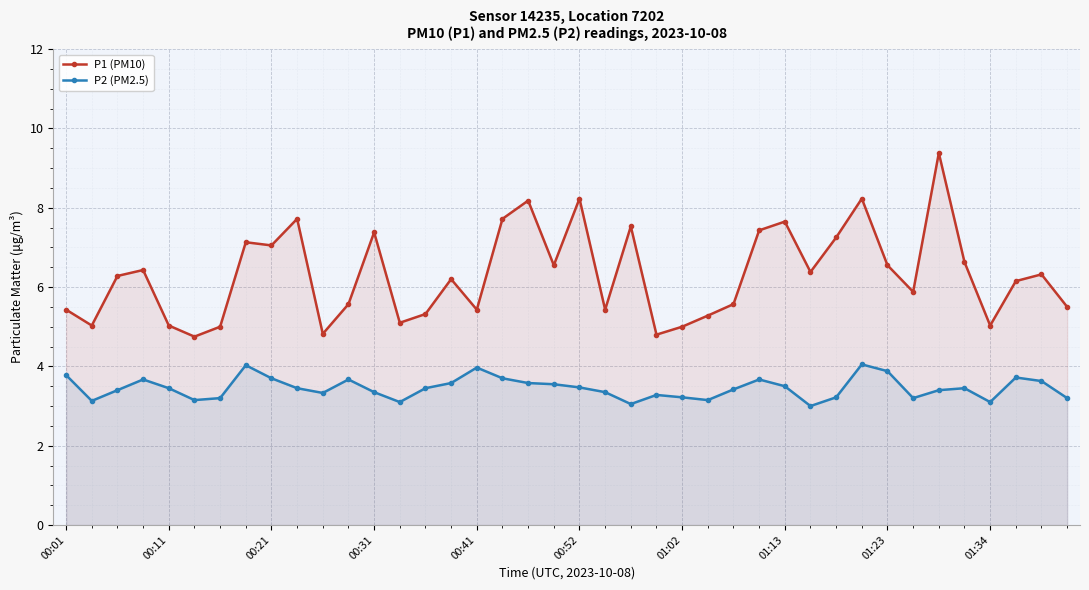

How many lines are shown in the chart?

2